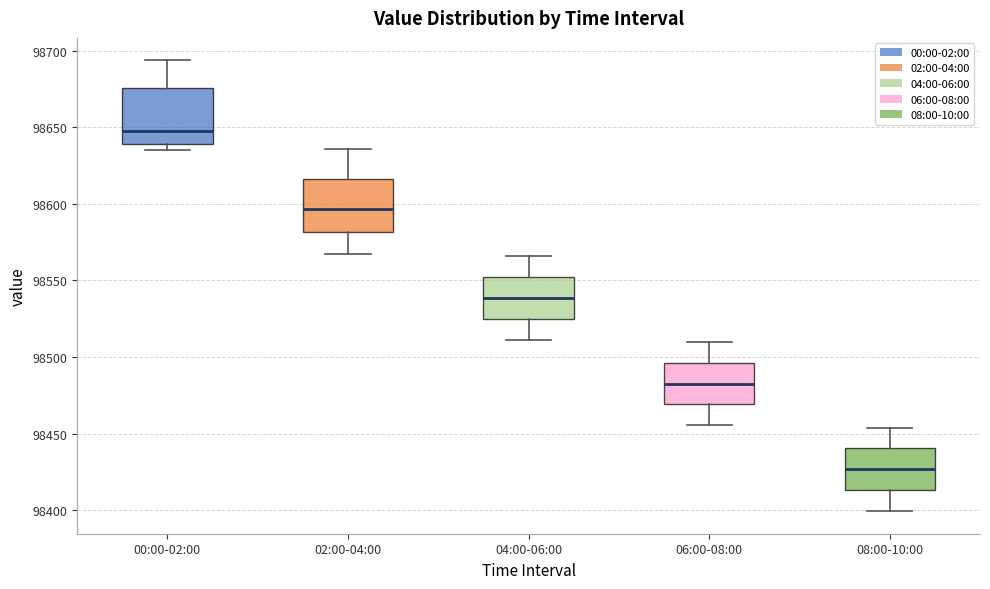

Reading left to right, transcribe this box plot: for each box, give where its median line is, the range the box spans, and where its two whiskers end, as read against the y-axis. The values are not printed on the chart, so give them approximately, as read against the axis.

00:00-02:00: median 98650, box 98640 to 98675, whiskers 98635 to 98695
02:00-04:00: median 98595, box 98580 to 98615, whiskers 98565 to 98635
04:00-06:00: median 98540, box 98525 to 98550, whiskers 98510 to 98565
06:00-08:00: median 98485, box 98470 to 98495, whiskers 98455 to 98510
08:00-10:00: median 98425, box 98415 to 98440, whiskers 98400 to 98455